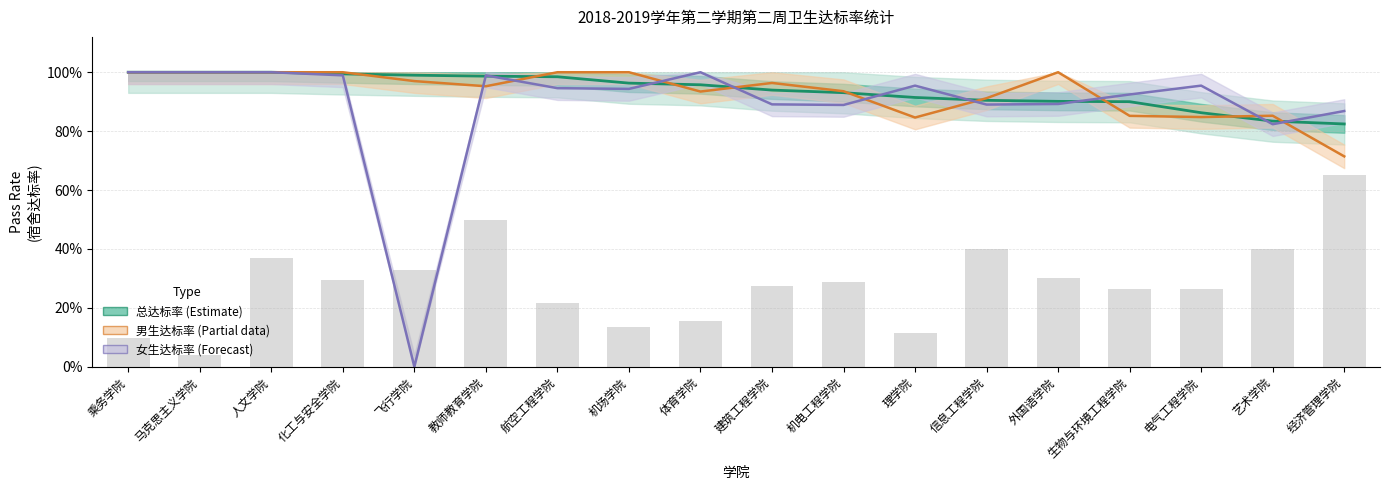

Which series has the widest spread of values?

女生达标率 (Forecast)